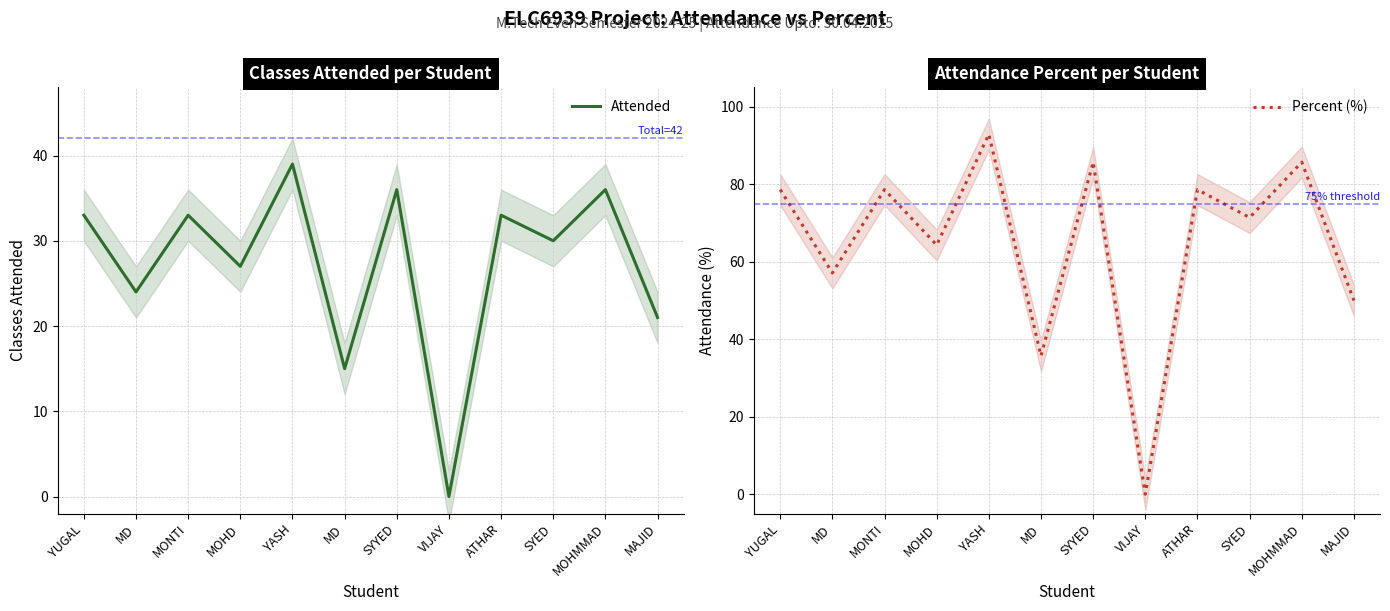

True or false: Attended and Percent (%) intersect in this chart.

False